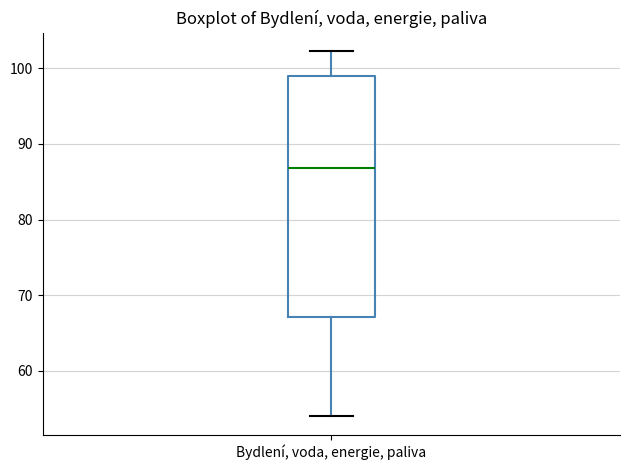

Transcribe this box plot: give where the median line is, the range the box spans, and where the two whiskers end, as read against the y-axis. The values are not printed on the chart, so give them approximately, as read against the axis.

median 87, box 67 to 99, whiskers 54 to 102